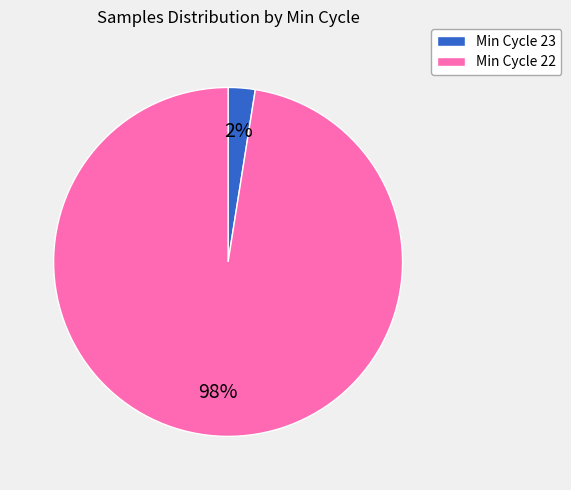

To the nearest percent, what is the average slice percentage?

50%